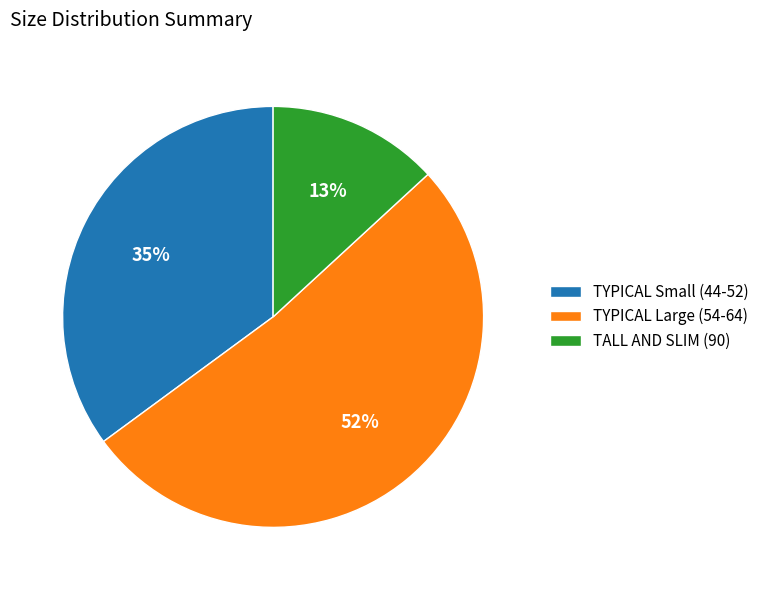

Which category has the biggest portion of the pie?

TYPICAL Large (54-64)